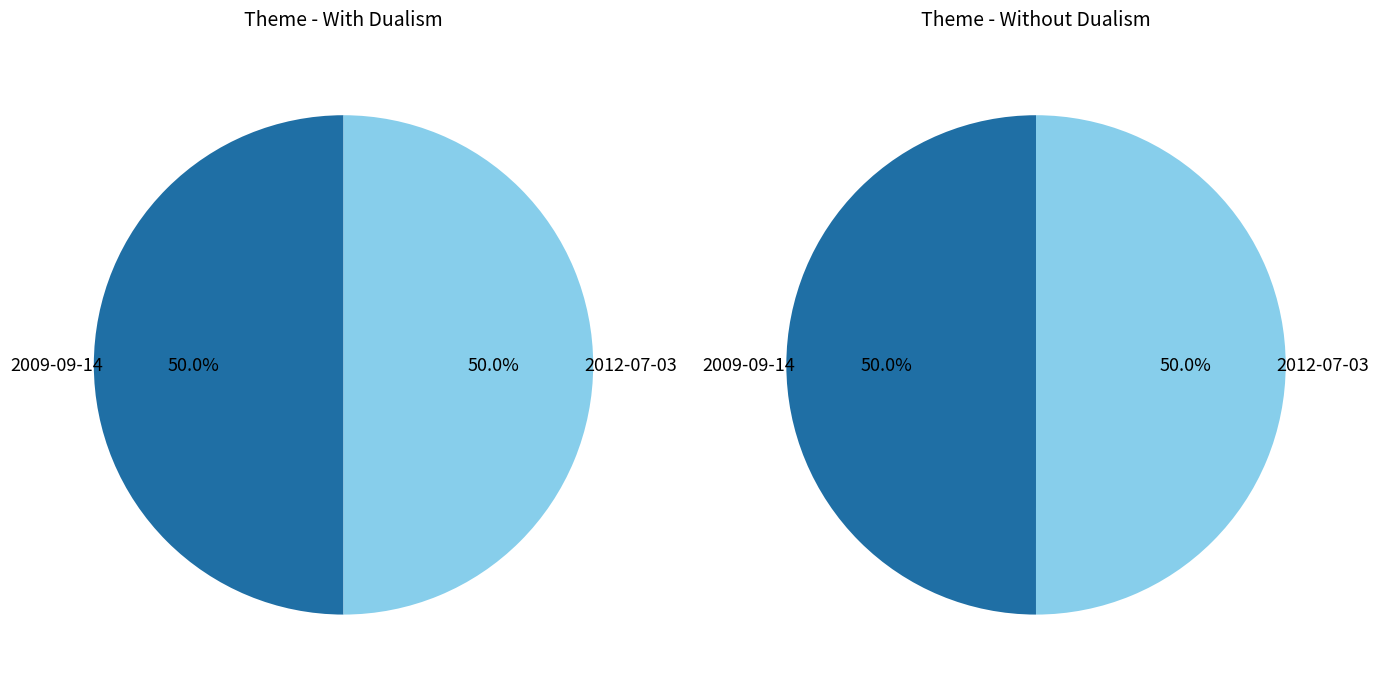

Combined, do 2009-09-14 and 2012-07-03 account for over 50%?

Yes